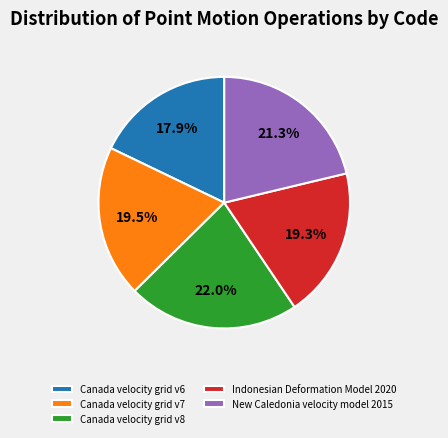

Count the number of slices in the pie.

5